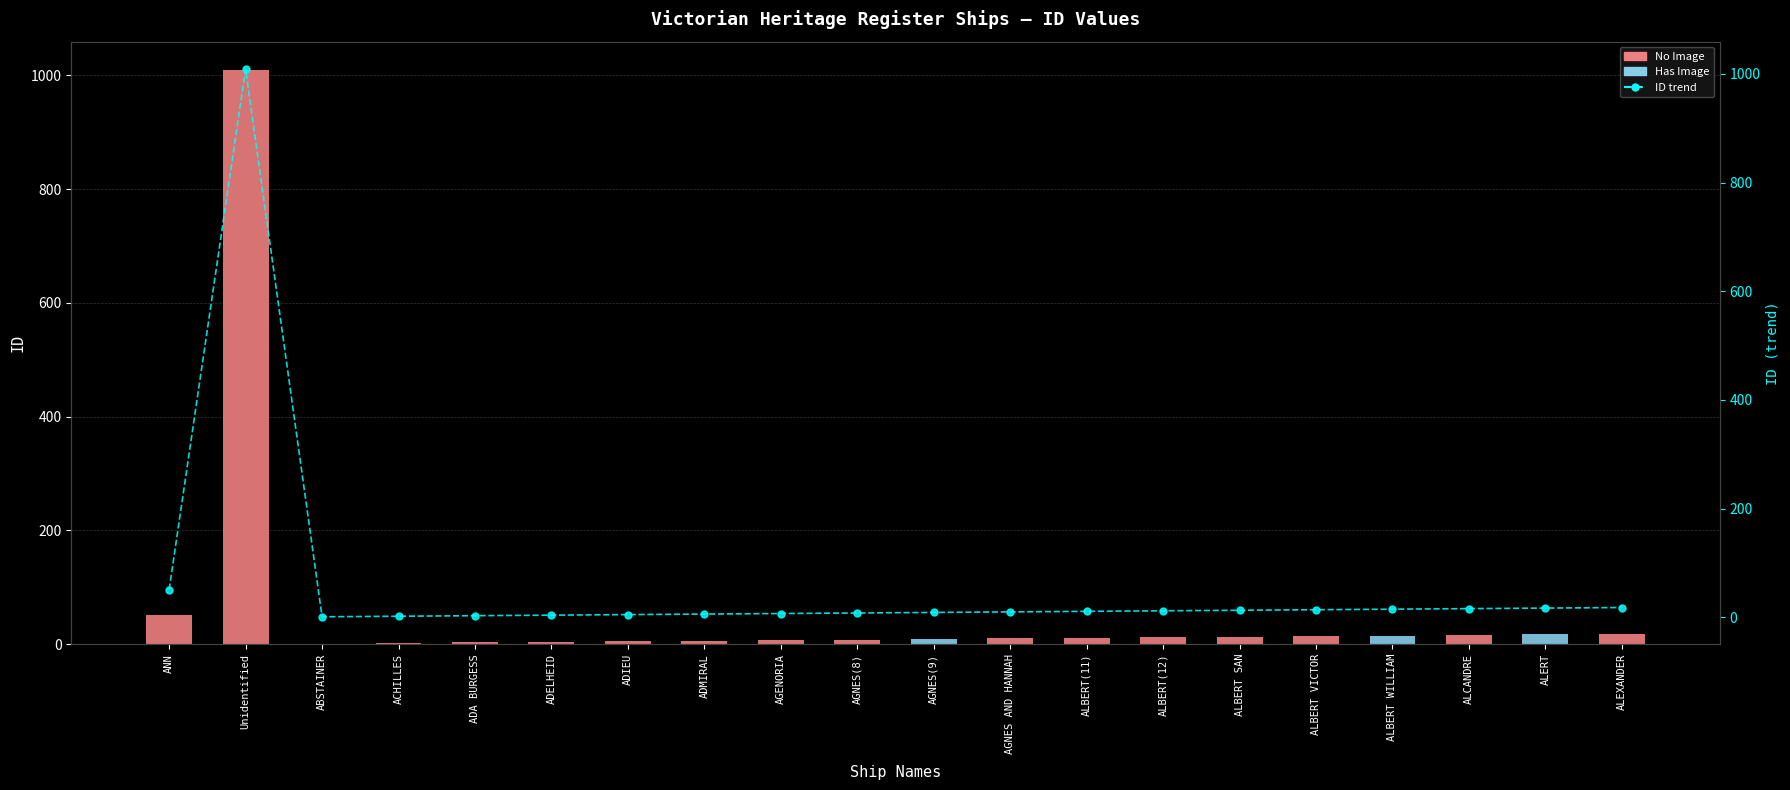

Rank the series by their maximum value, from highest to lowest.

No Image, ID trend, Has Image